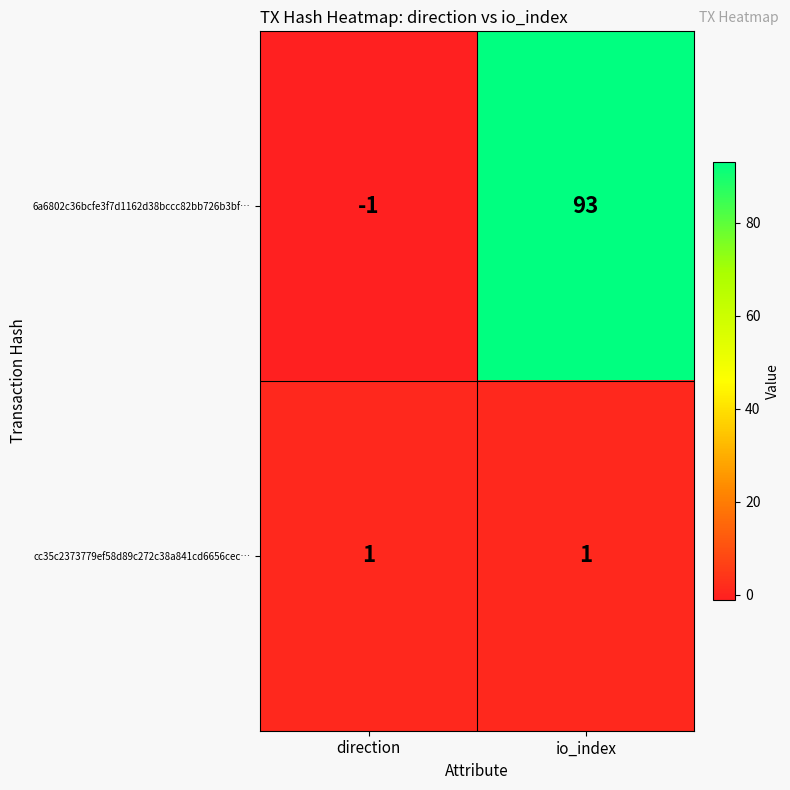

Which label corresponds to the smallest value in the chart?

direction